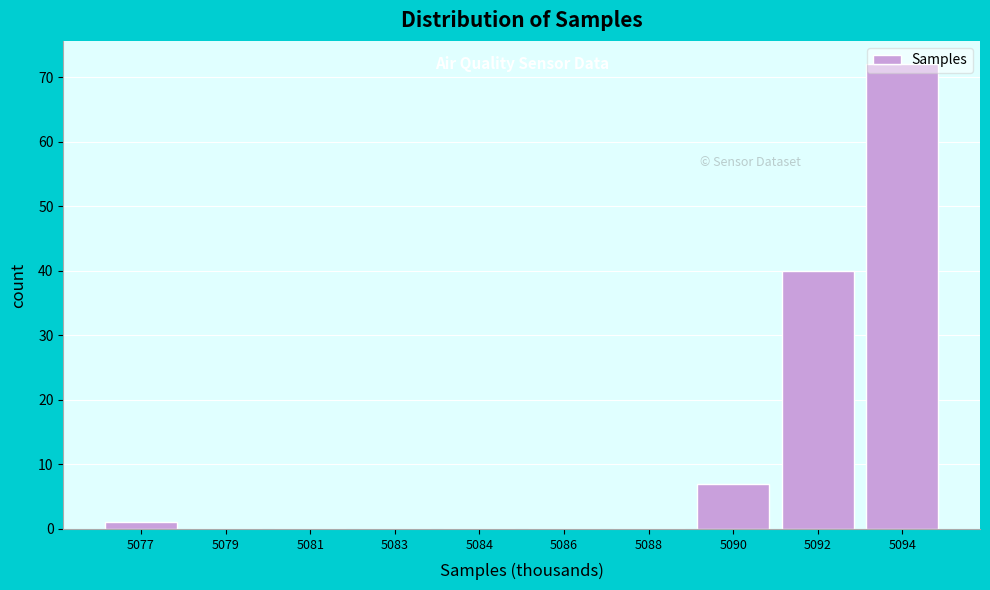

The chart shows a value of 40 at 5092. True or false?

True